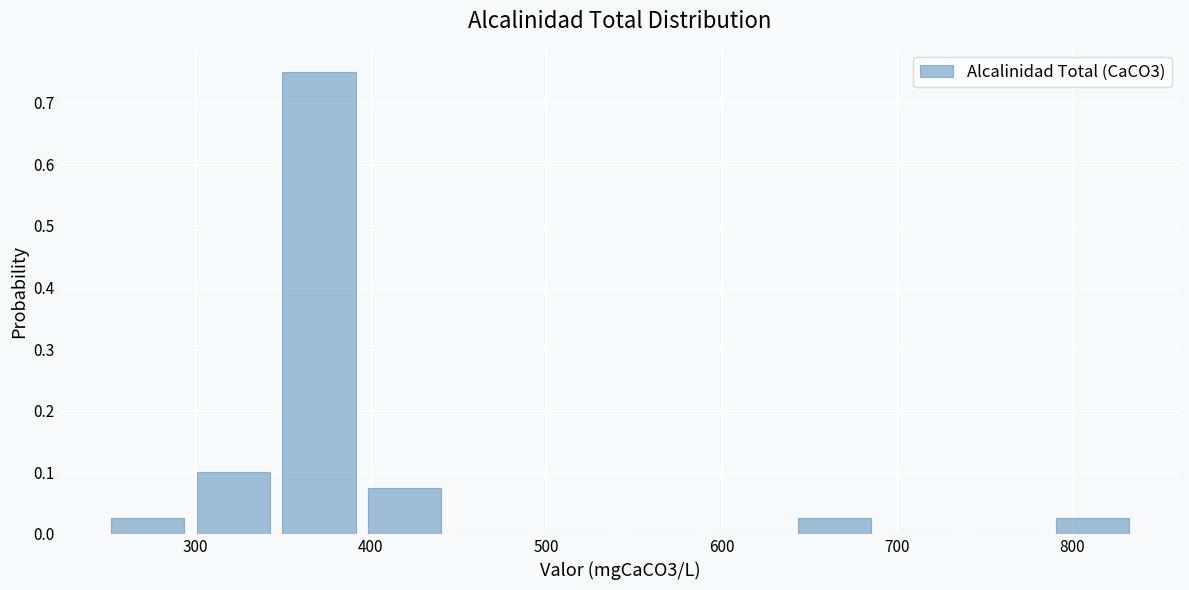

Which range on the x-axis has the tallest bar?

346 to 395